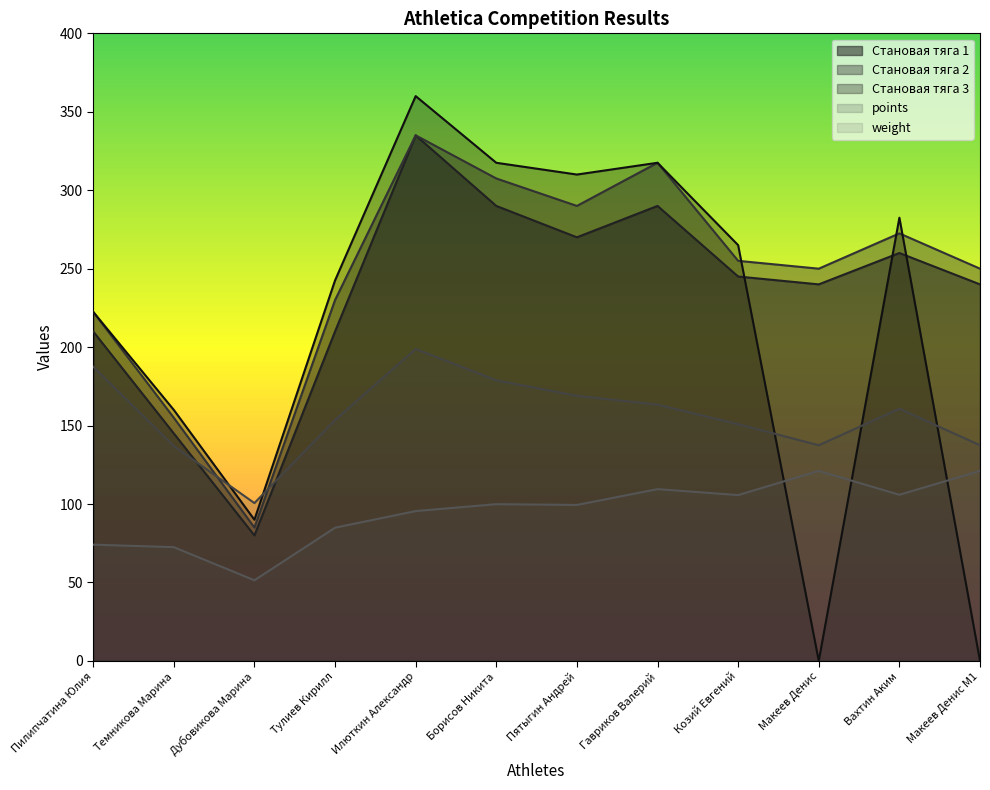

True or false: weight and points intersect in this chart.

False